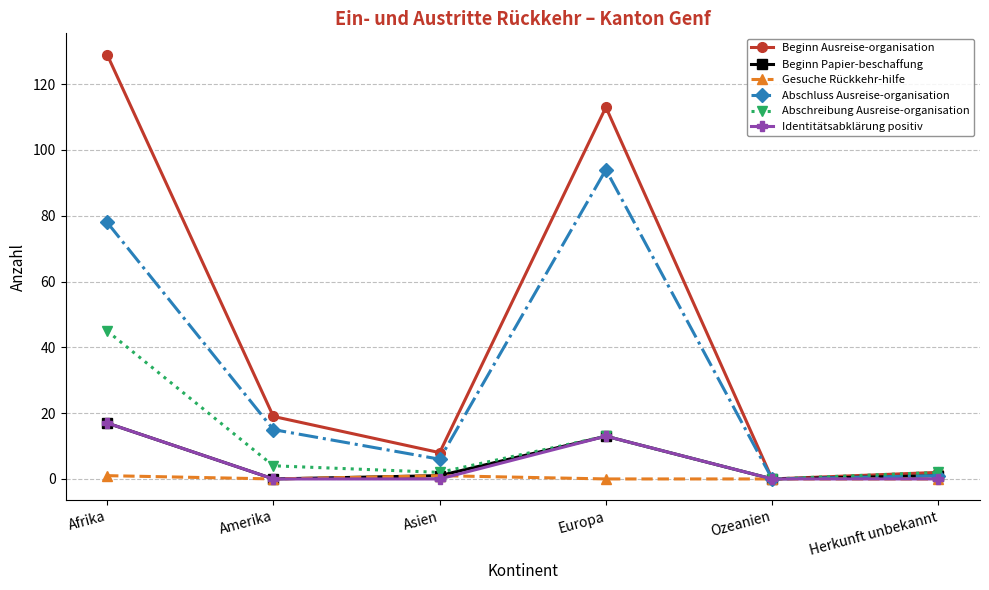

Does the chart have visible grid lines?

Yes